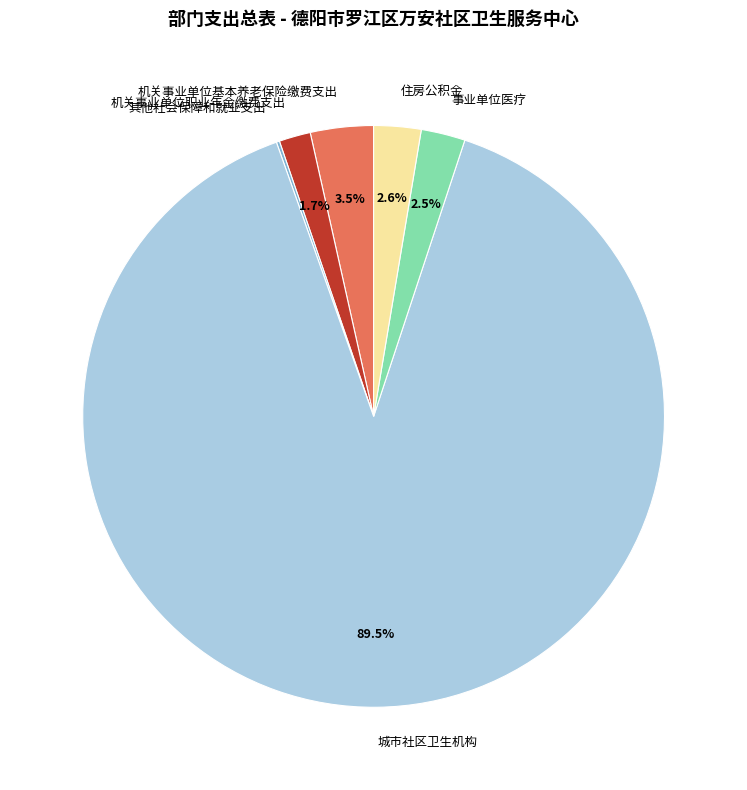

To the nearest percent, what is the combined percentage of 城市社区卫生机构 and 事业单位医疗?

92%